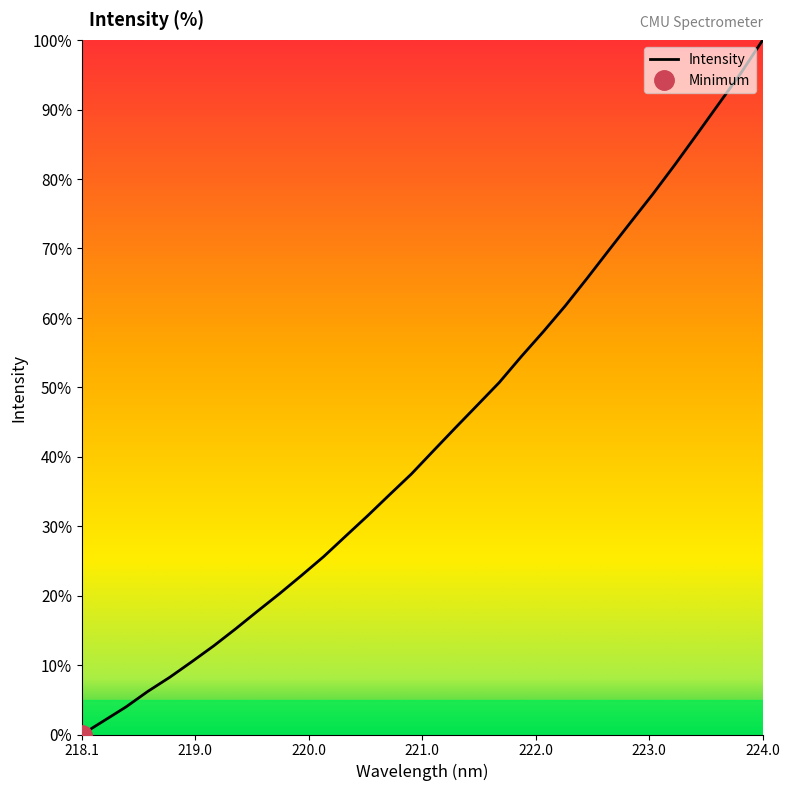

At which label does Intensity reach its peak?

224.0